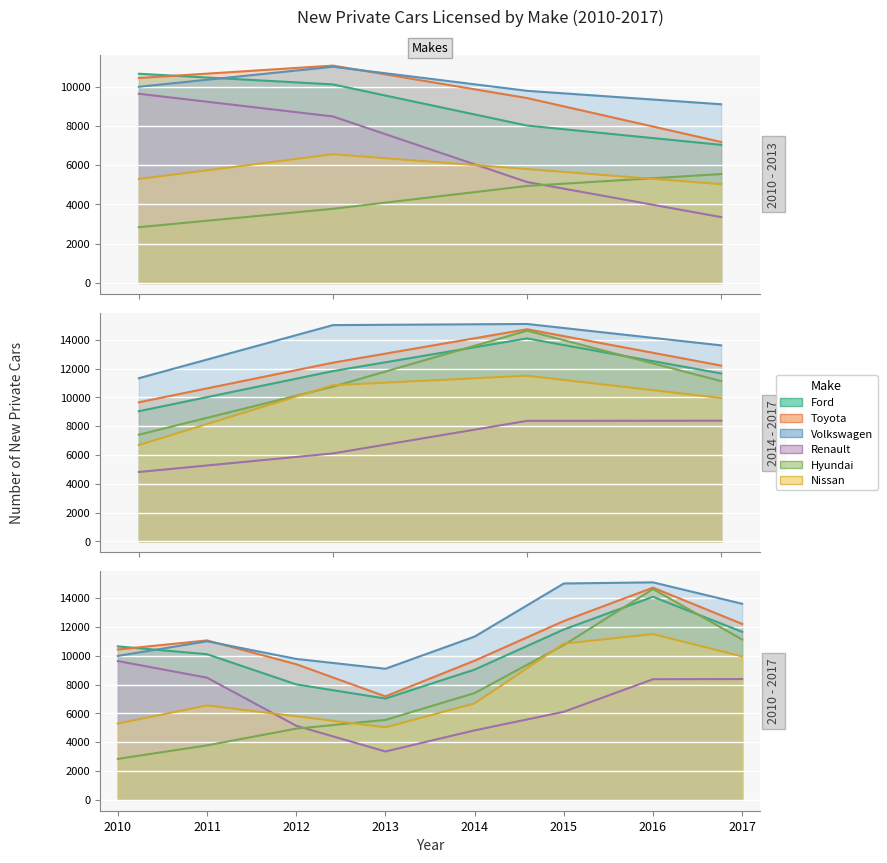

True or false: Toyota and Ford cross at least once.

True